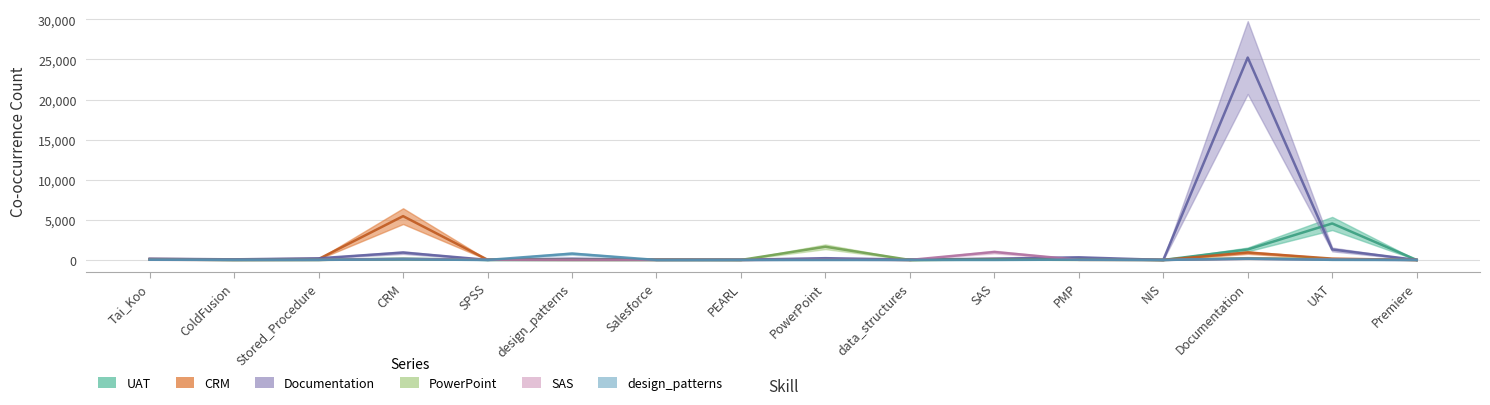

How many intersections are there between UAT and design_patterns?

4